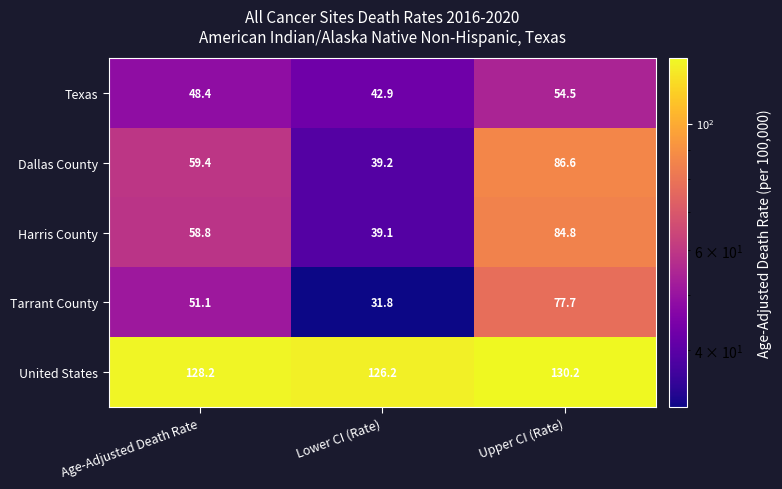

Where does the Dallas County series first go above 59?

Age-Adjusted Death Rate